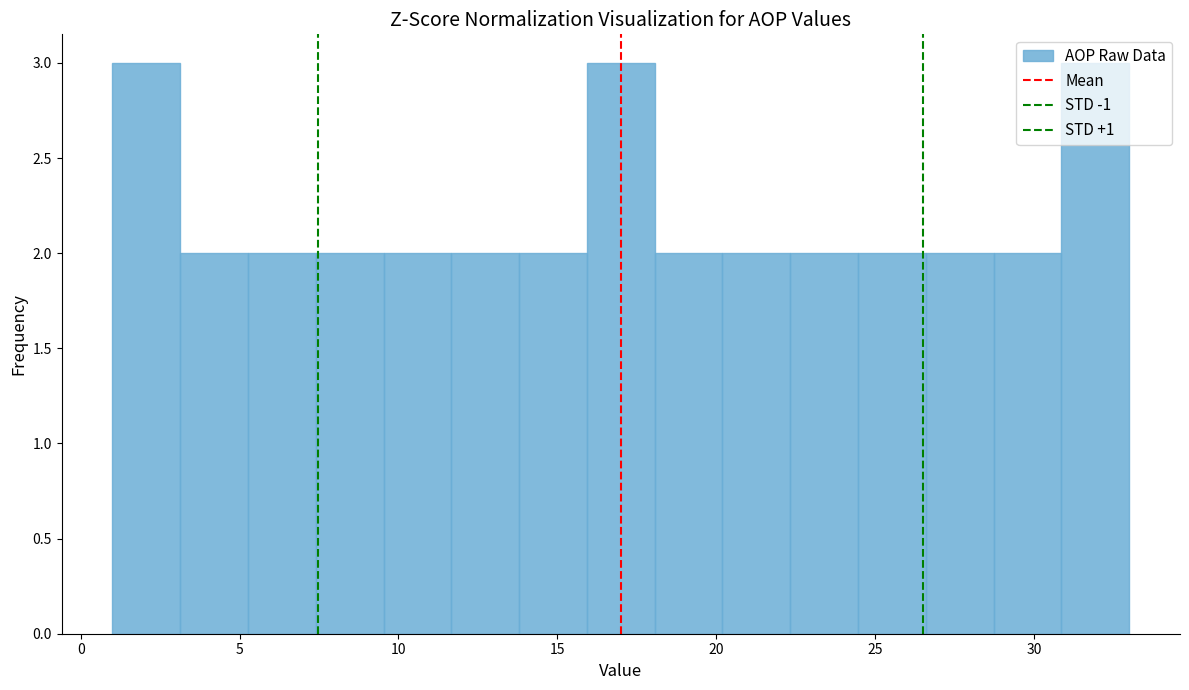

Reading left to right, list every bar in this chart as the range it spans on the x-axis followed by its height. Neither the bar edges nor the heights are printed on the chart, so give them approximately, as read against the axes.

1.0 to 3.0: 3
3.0 to 5.5: 2
5.5 to 7.5: 2
7.5 to 9.5: 2
9.5 to 11.5: 2
11.5 to 14.0: 2
14.0 to 16.0: 2
16.0 to 18.0: 3
18.0 to 20.0: 2
20.0 to 22.5: 2
22.5 to 24.5: 2
24.5 to 26.5: 2
26.5 to 28.5: 2
28.5 to 31.0: 2
31.0 to 33.0: 3